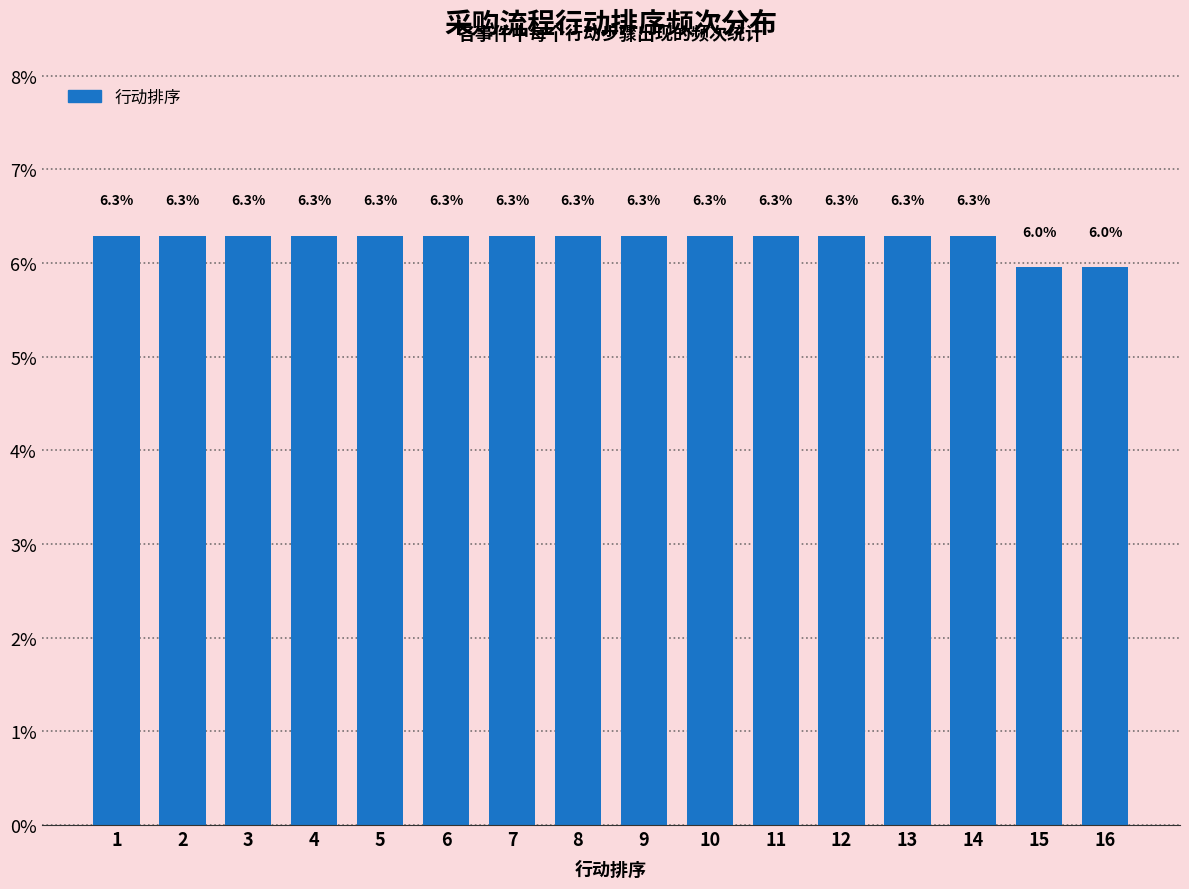

Reading left to right, what are all the values shown in this chart?

1=6.3	2=6.3	3=6.3	4=6.3	5=6.3	6=6.3	7=6.3	8=6.3	9=6.3	10=6.3	11=6.3	12=6.3	13=6.3	14=6.3	15=6.0	16=6.0